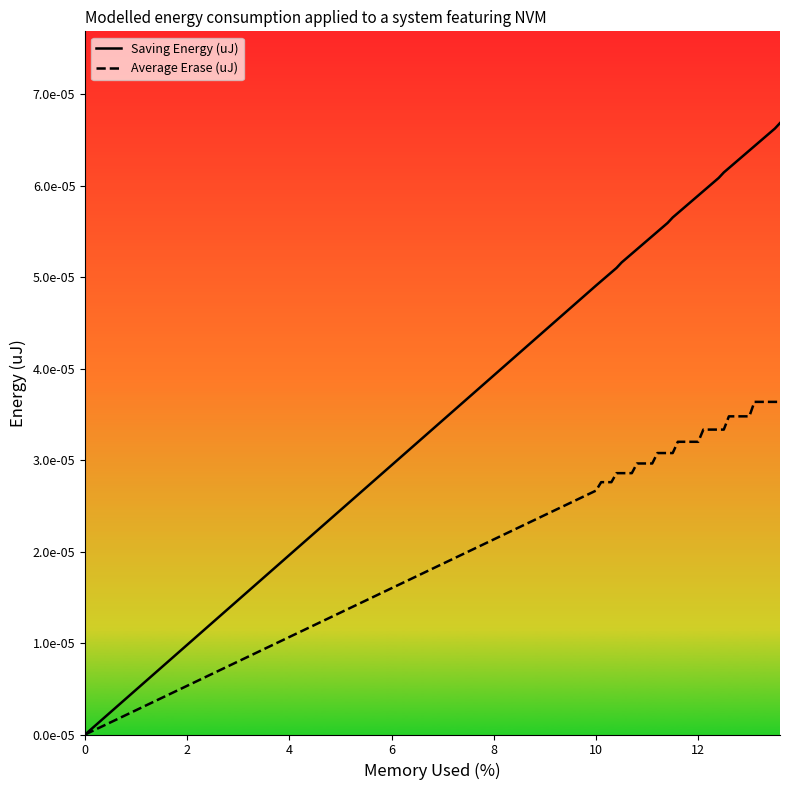

Which series has the largest total across all categories?

Saving Energy (uJ)